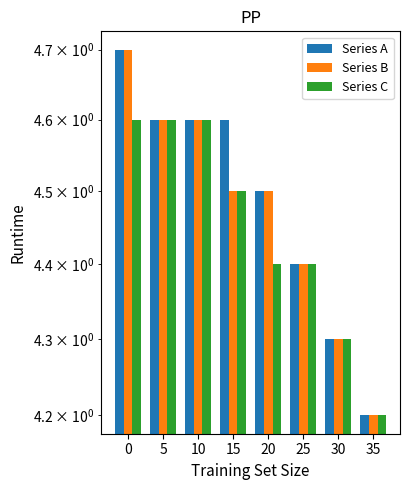

What is the smallest value displayed?

4.2